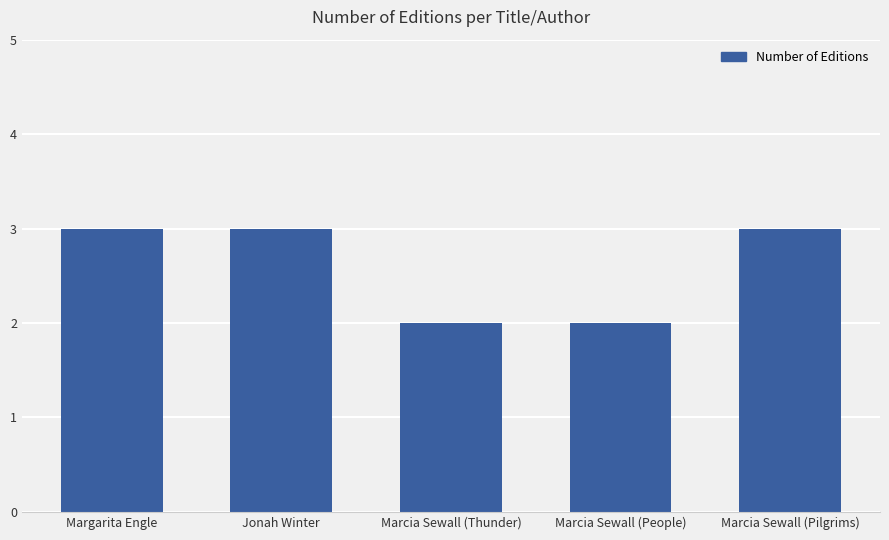

Does the chart contain any negative values?

No